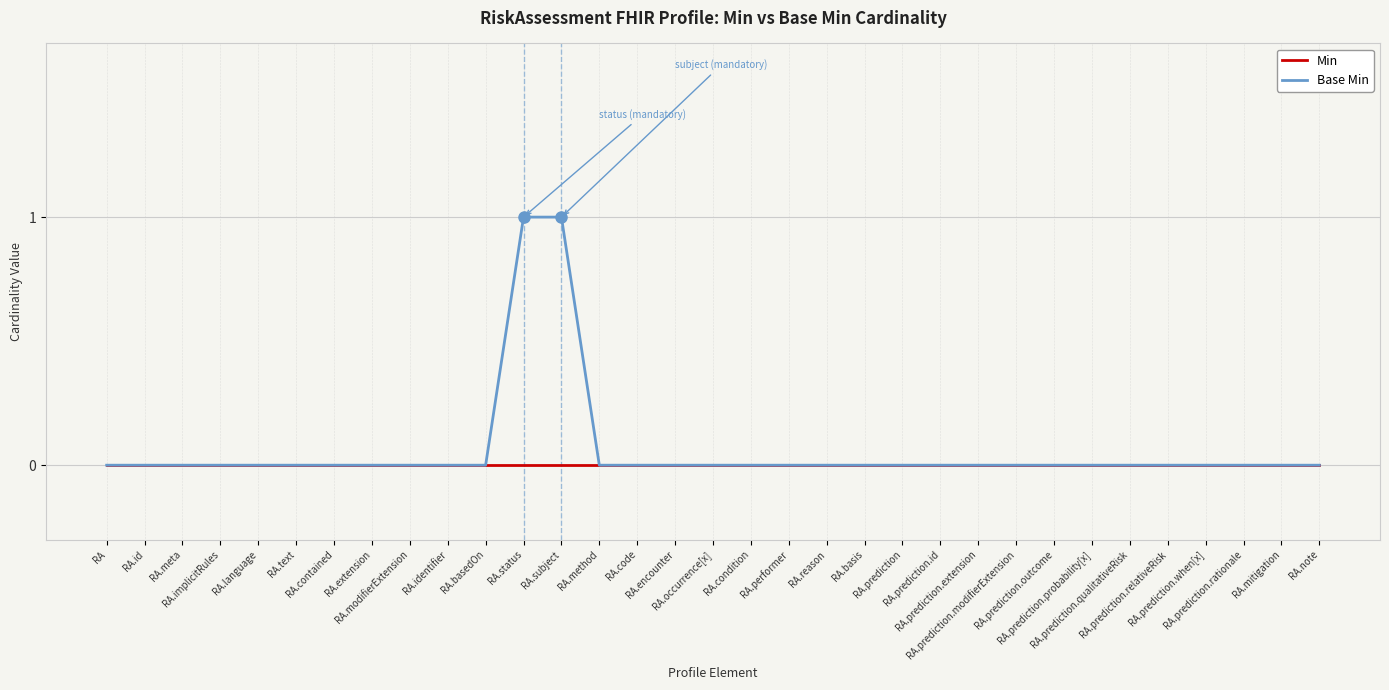

List the series in order of their peak value, highest first.

Base Min, Min